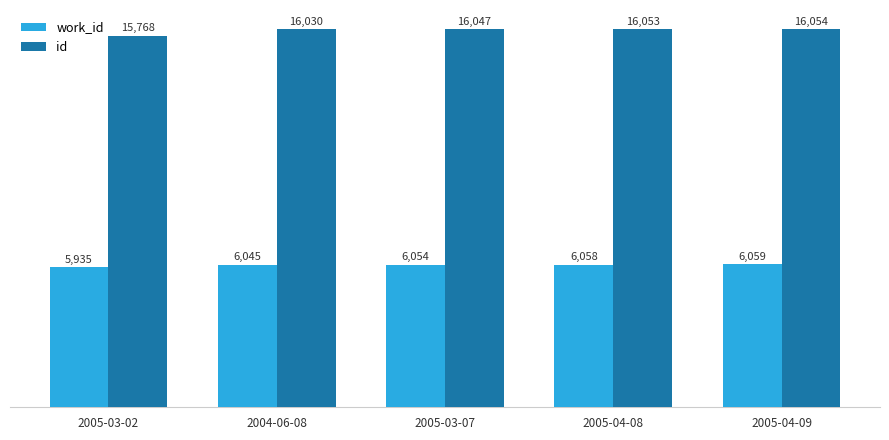

Which series has the largest range (max minus min)?

id